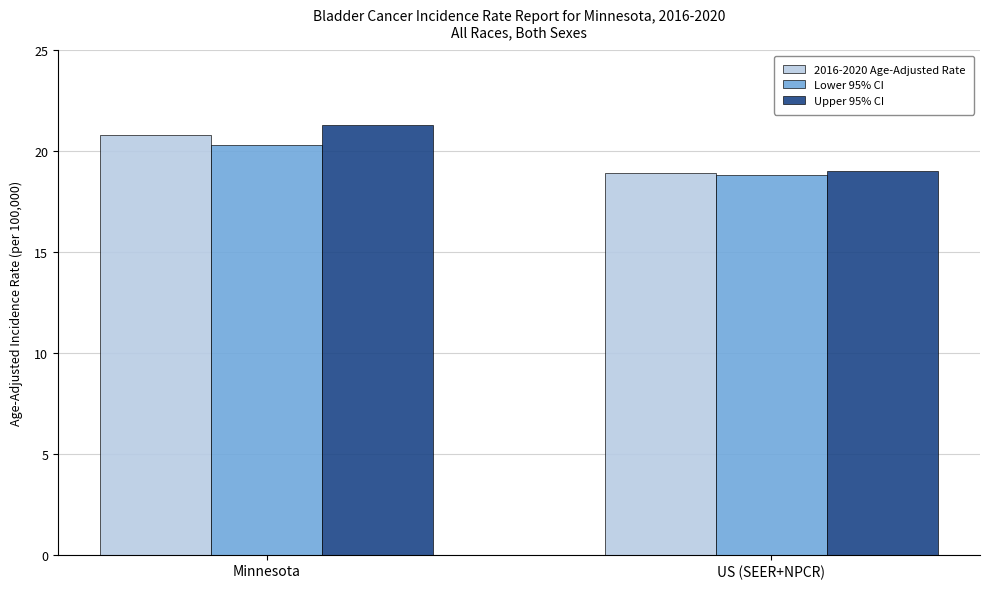

How many groups of bars are there?

2